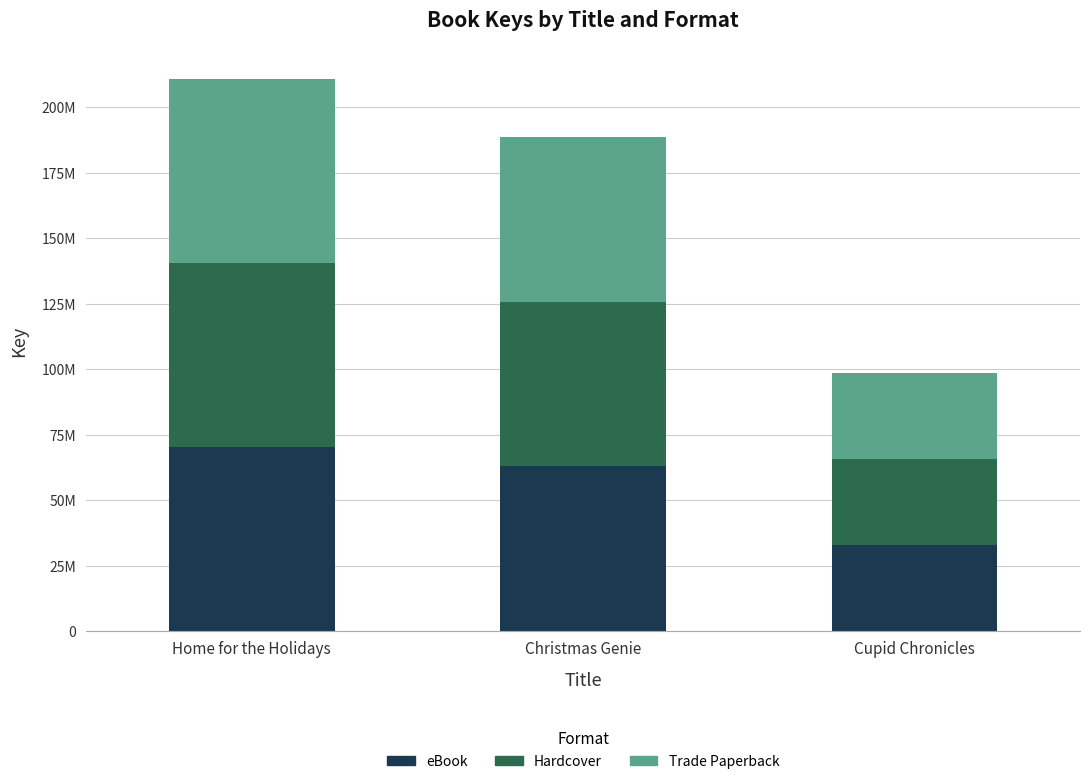

What is the approximate value of Hardcover at Cupid Chronicles?

32835928